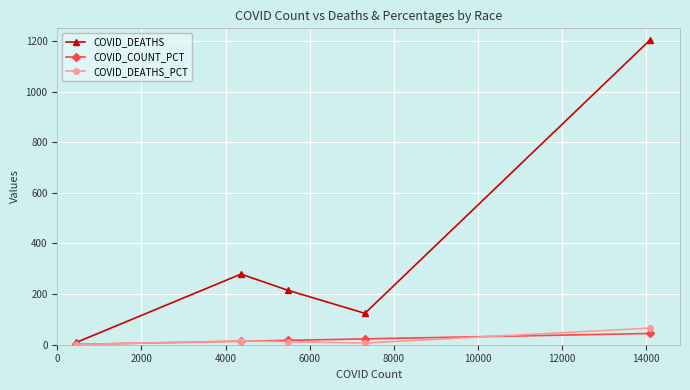

What is the difference between the maximum and minimum values in the COVID_DEATHS_PCT series?

65.3